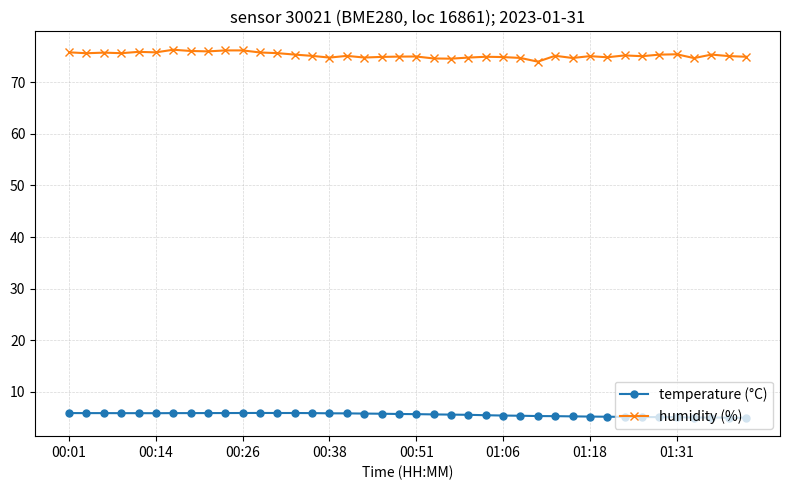

Which series has the largest total across all categories?

humidity (%)